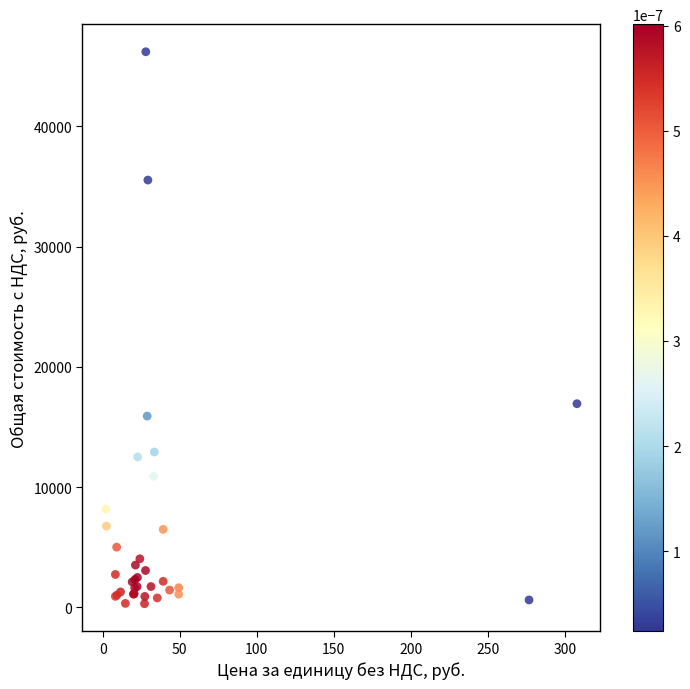

What Y value in the scatter plot is closest to 23249?

16930.0